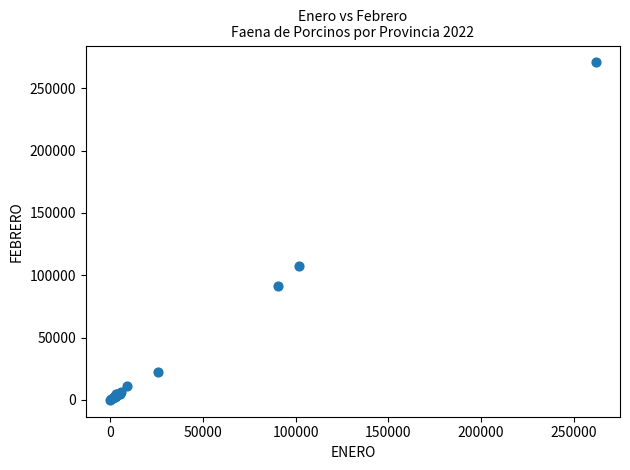

What Y value in the scatter plot is closest to 135389?

107161.8